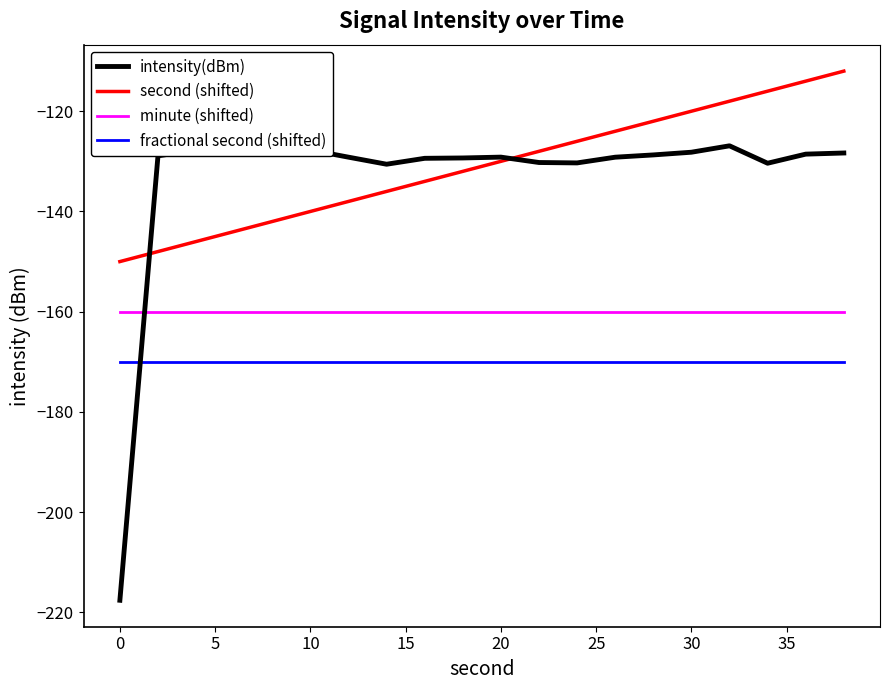

How many lines are shown in the chart?

4